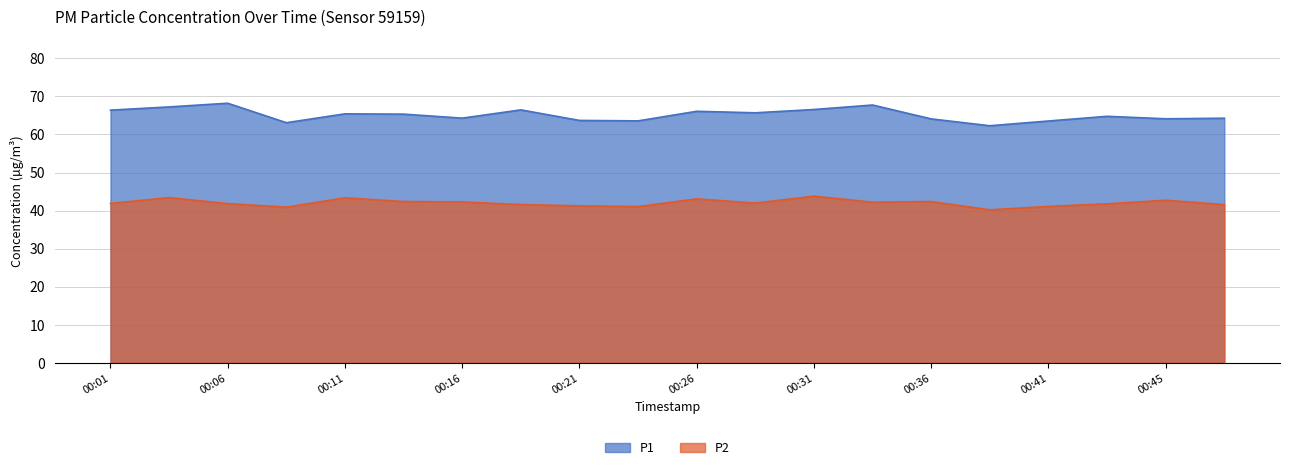

True or false: P2 has a value of 63.4 at 00:45.

False